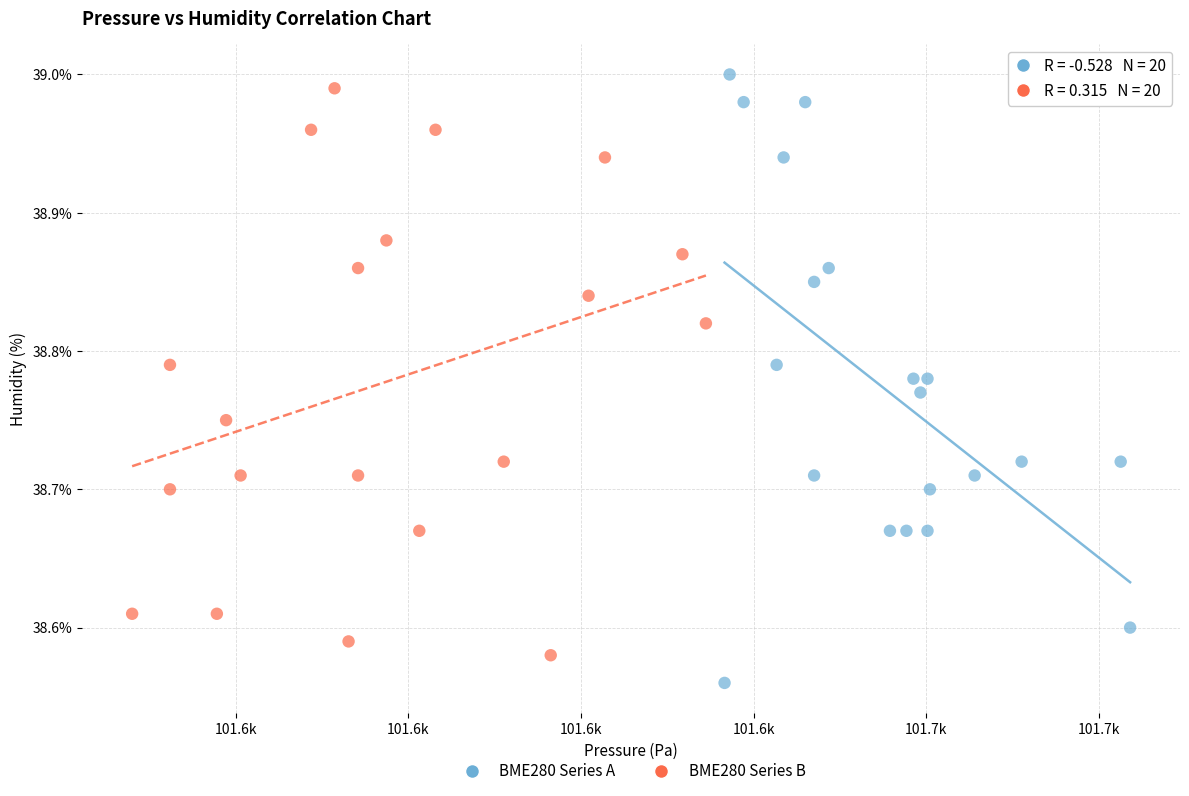

Which series reaches the minimum Y coordinate?

BME280 Series A